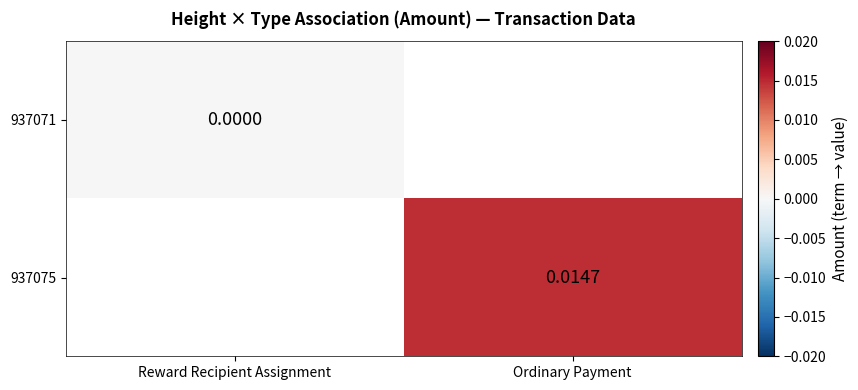

Is the value of 937071 at Reward Recipient Assignment greater than the value of 937075 at Ordinary Payment?

No